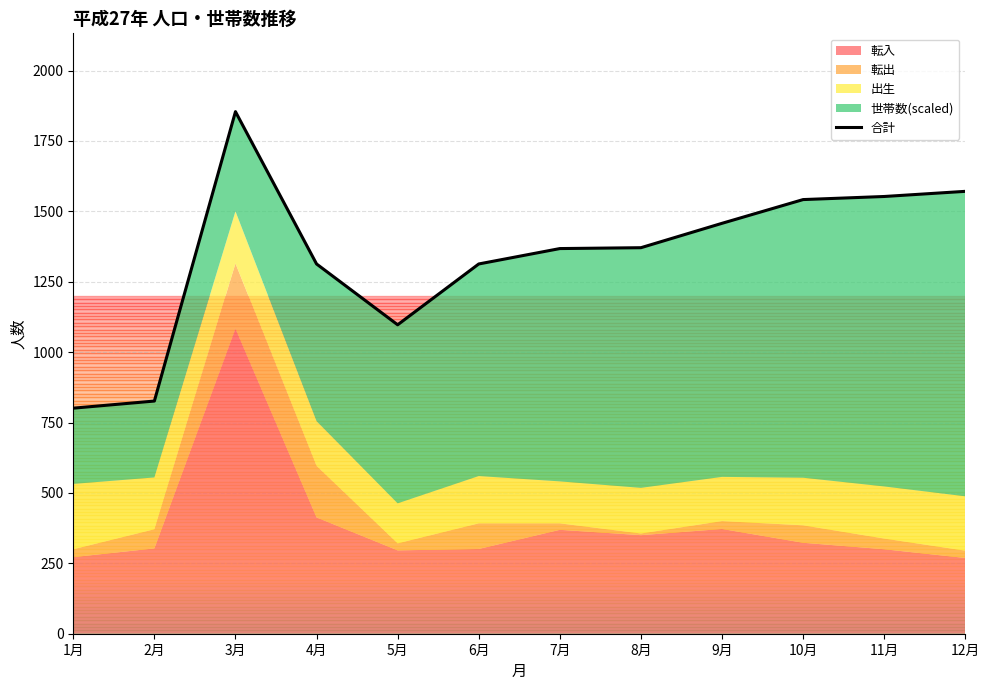

Which label corresponds to the smallest value in the chart?

1月